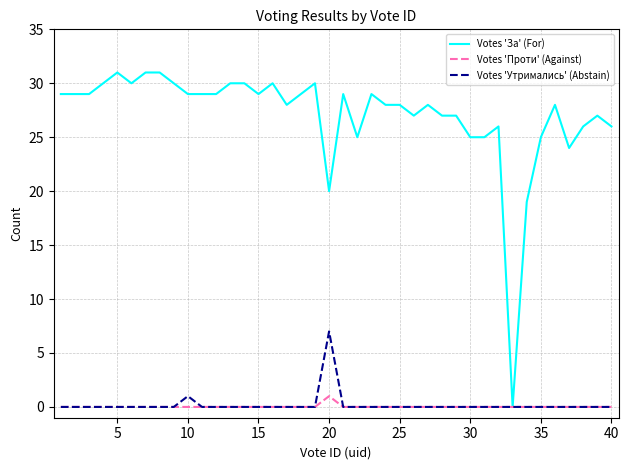

Which series has the largest range (max minus min)?

Votes 'За' (For)